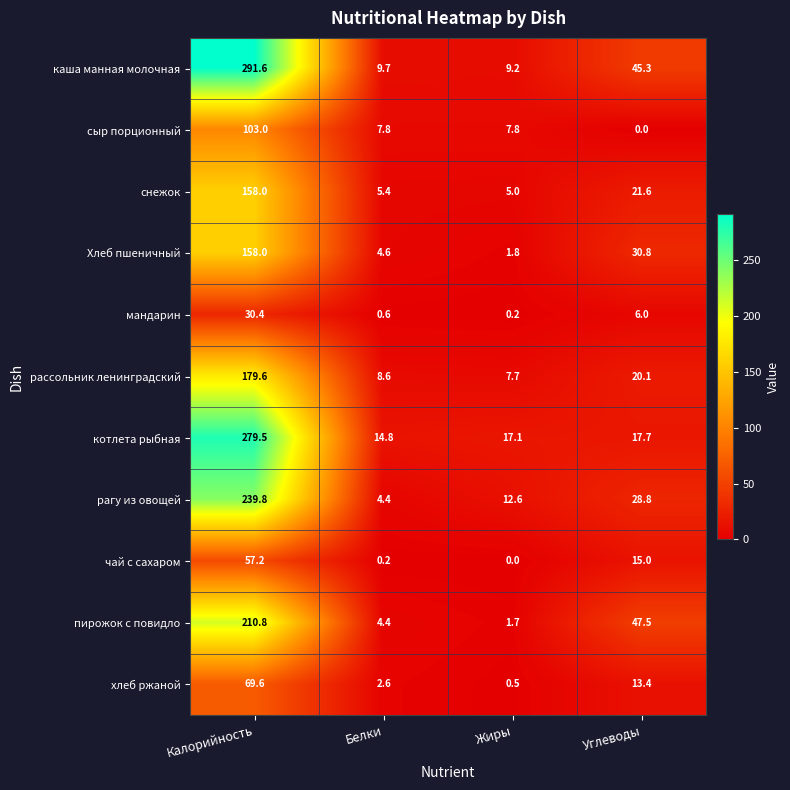

Which label corresponds to the largest value in the chart?

Калорийность